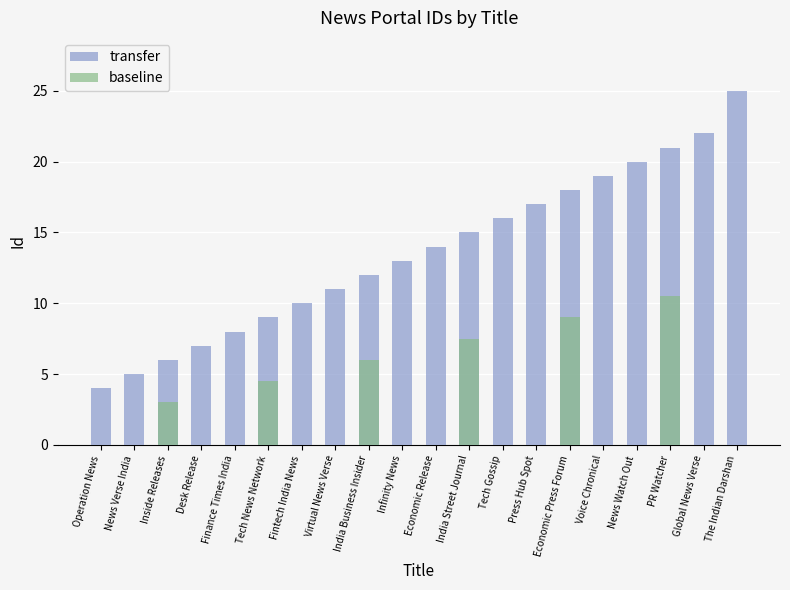

What is the difference between the maximum and minimum values in the baseline series?

10.5